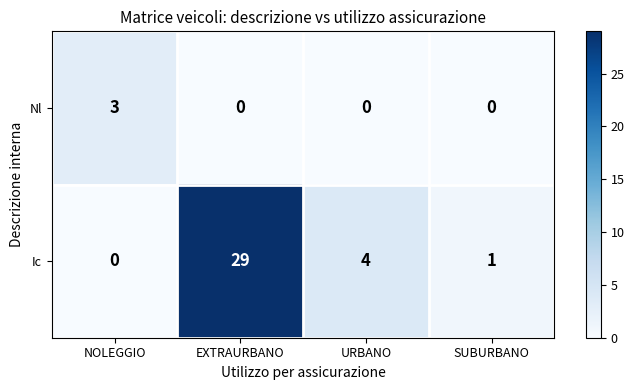

At which category is the sum across all series the highest?

EXTRAURBANO